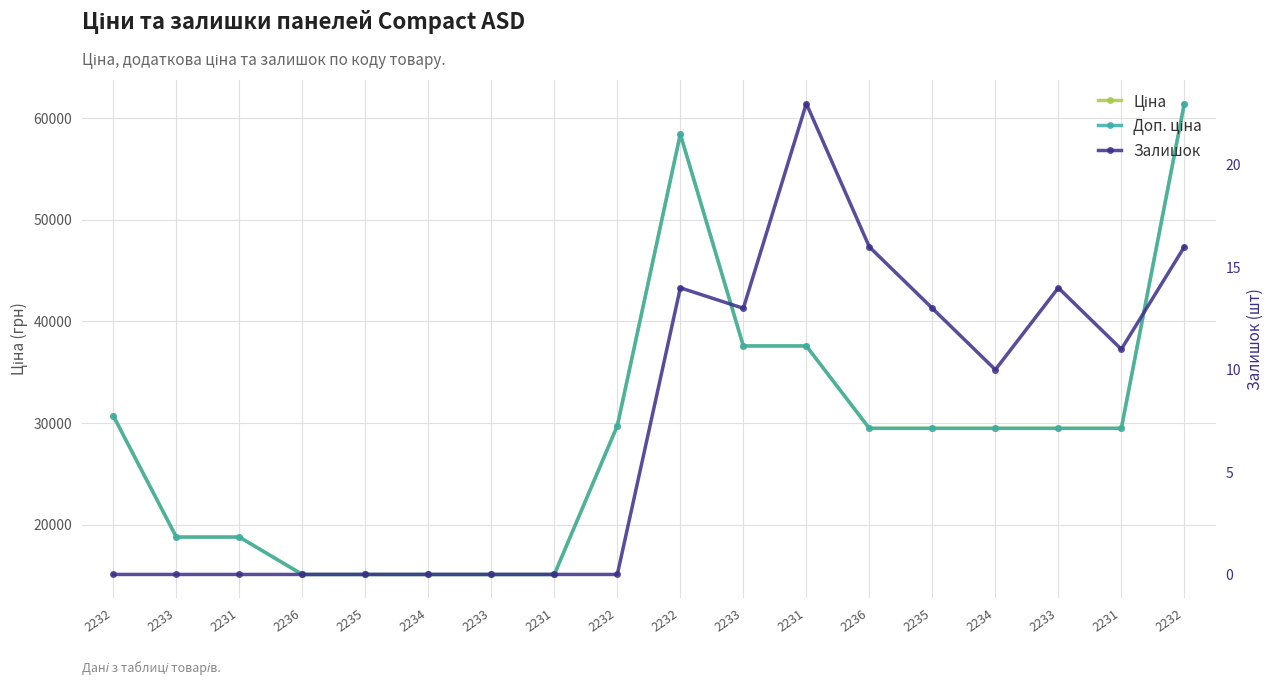

True or false: Доп. ціна and Ціна intersect in this chart.

False